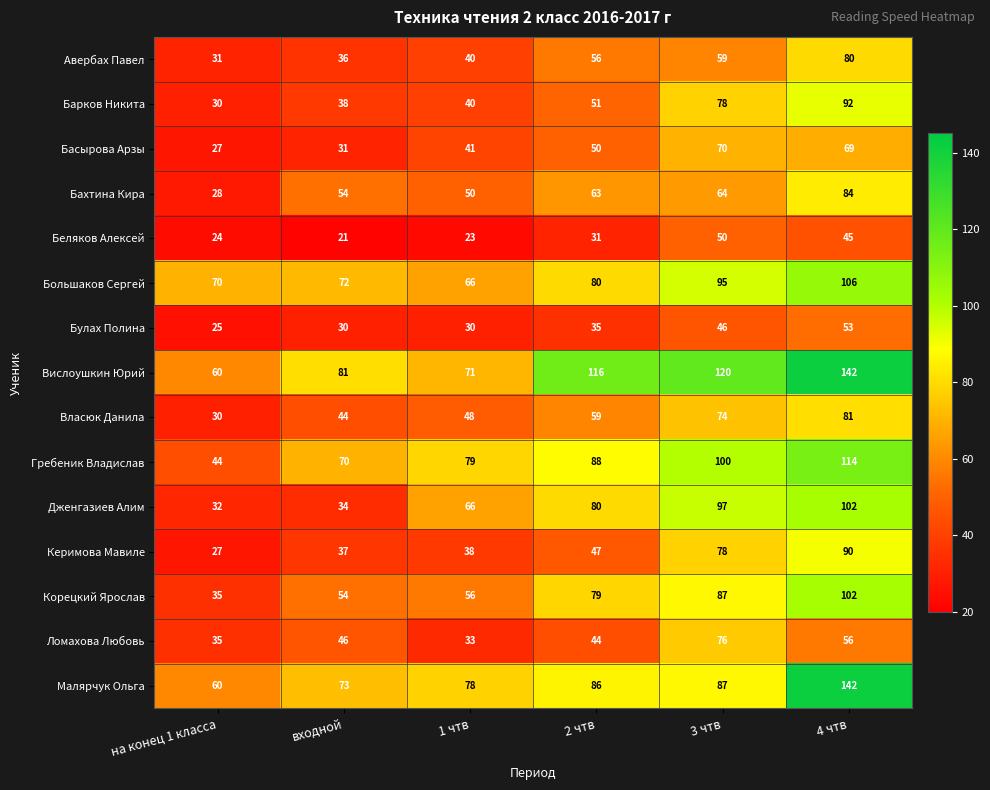

Which category has the lowest value across all series?

входной